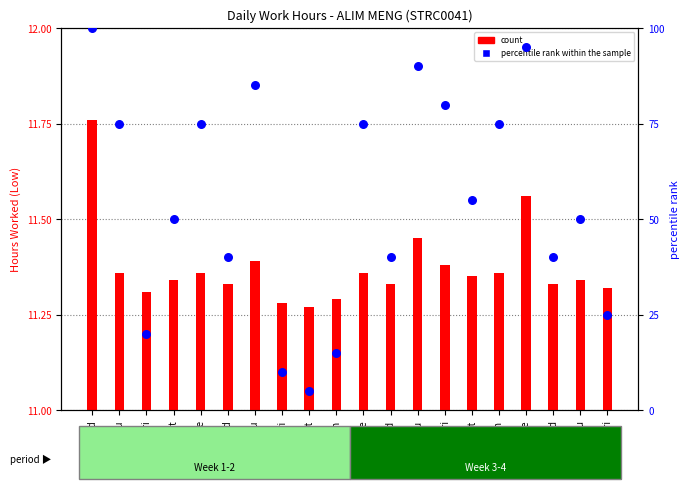

Which series has the largest total across all categories?

percentile rank within the sample